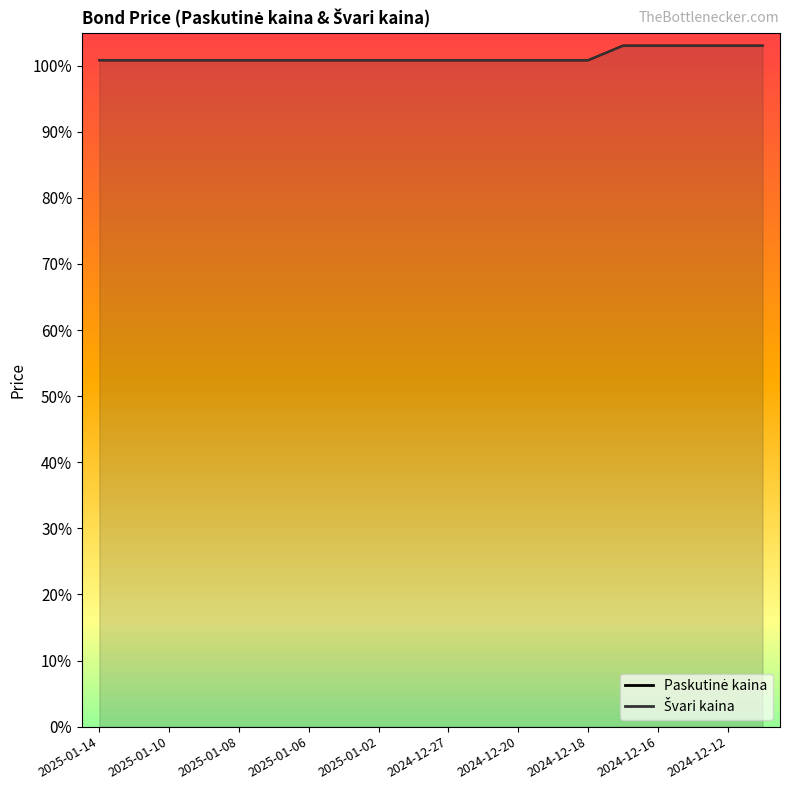

Rank the series by their average value, from highest to lowest.

Švari kaina, Paskutinė kaina